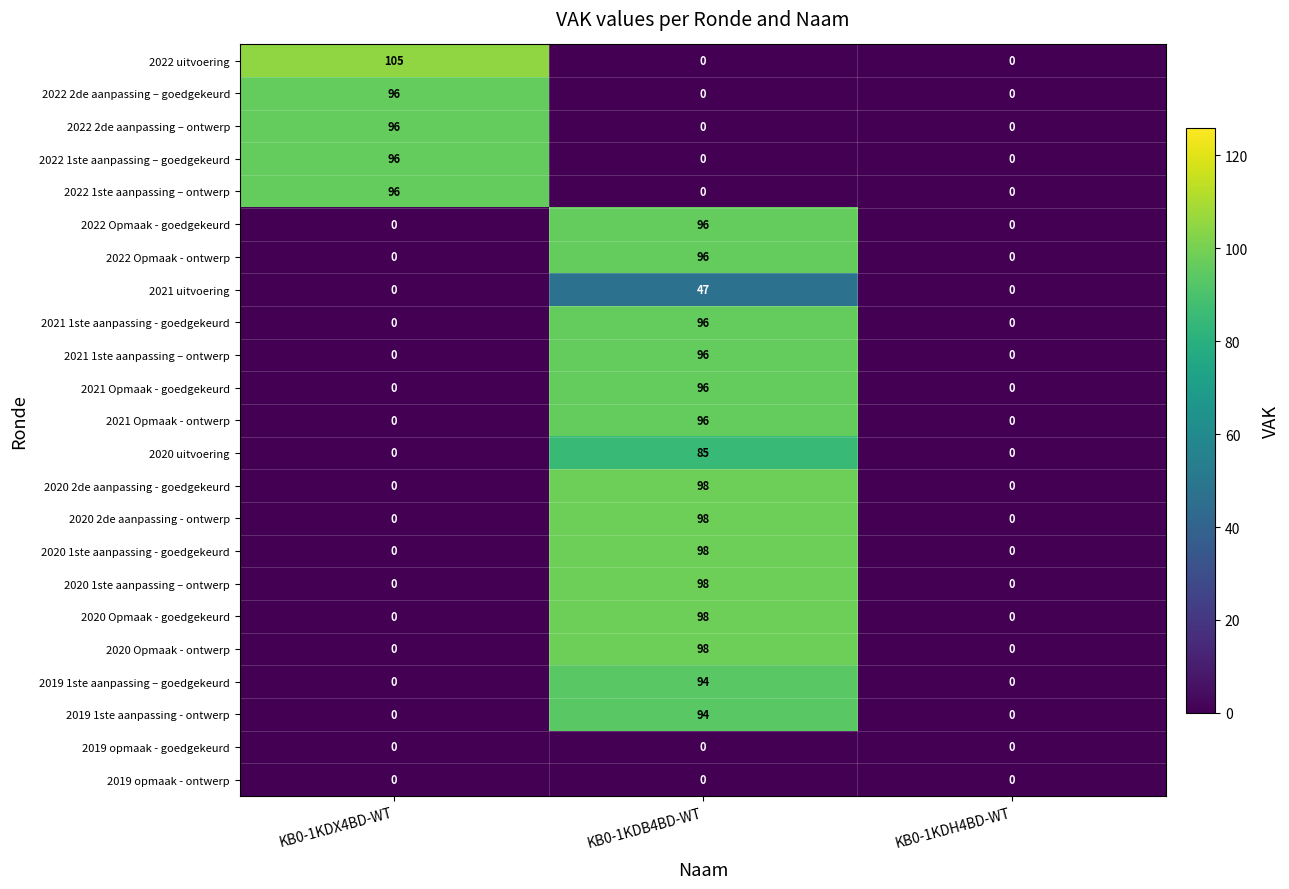

Is it true that 2020 2de aanpassing - goedgekeurd equals 0 at KB0-1KDH4BD-WT?

True